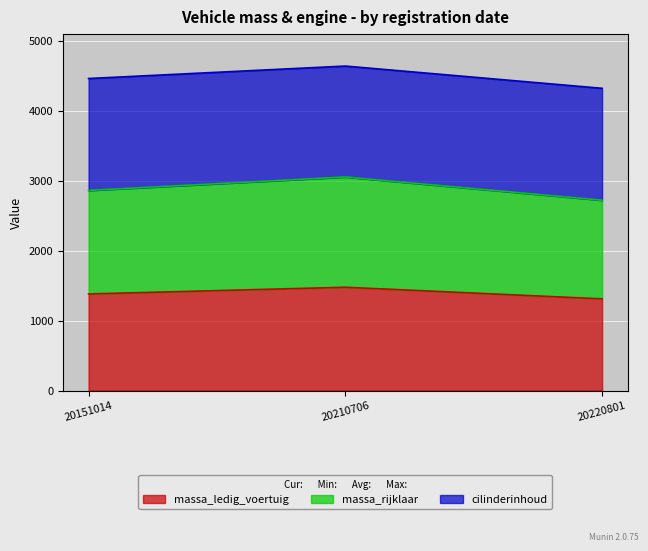

Does the chart display data point markers on the line(s)?

No